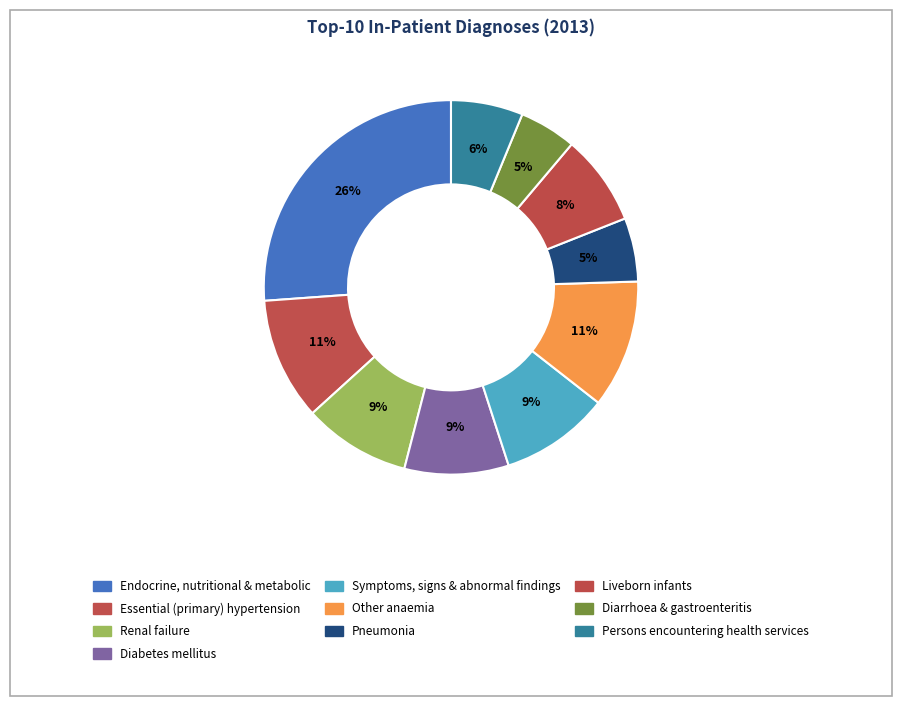

Count the number of slices in the pie.

10